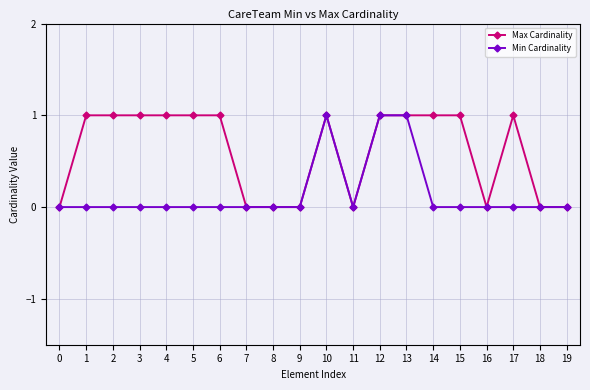

How many categories are shown in the chart?

20